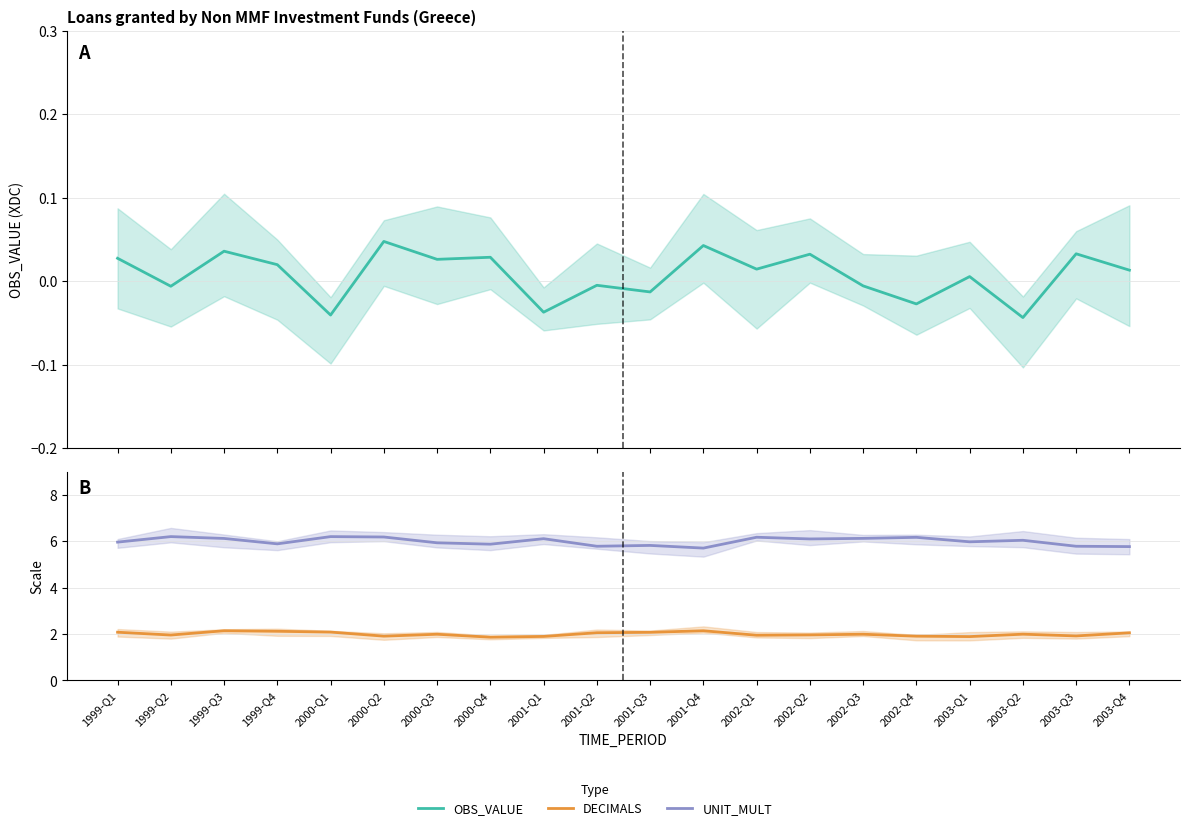

Is the value of DECIMALS at 2003-Q4 greater than the value of UNIT_MULT at 2000-Q3?

No